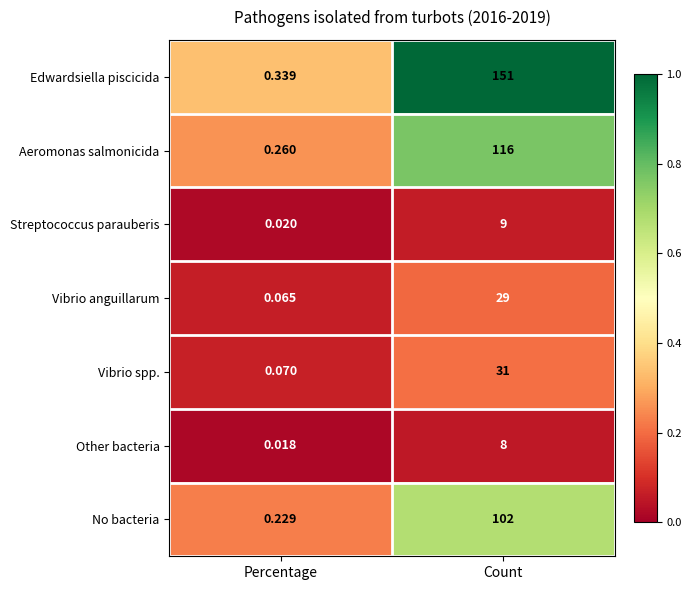

At which label is Edwardsiella piscicida closest to 75?

Percentage